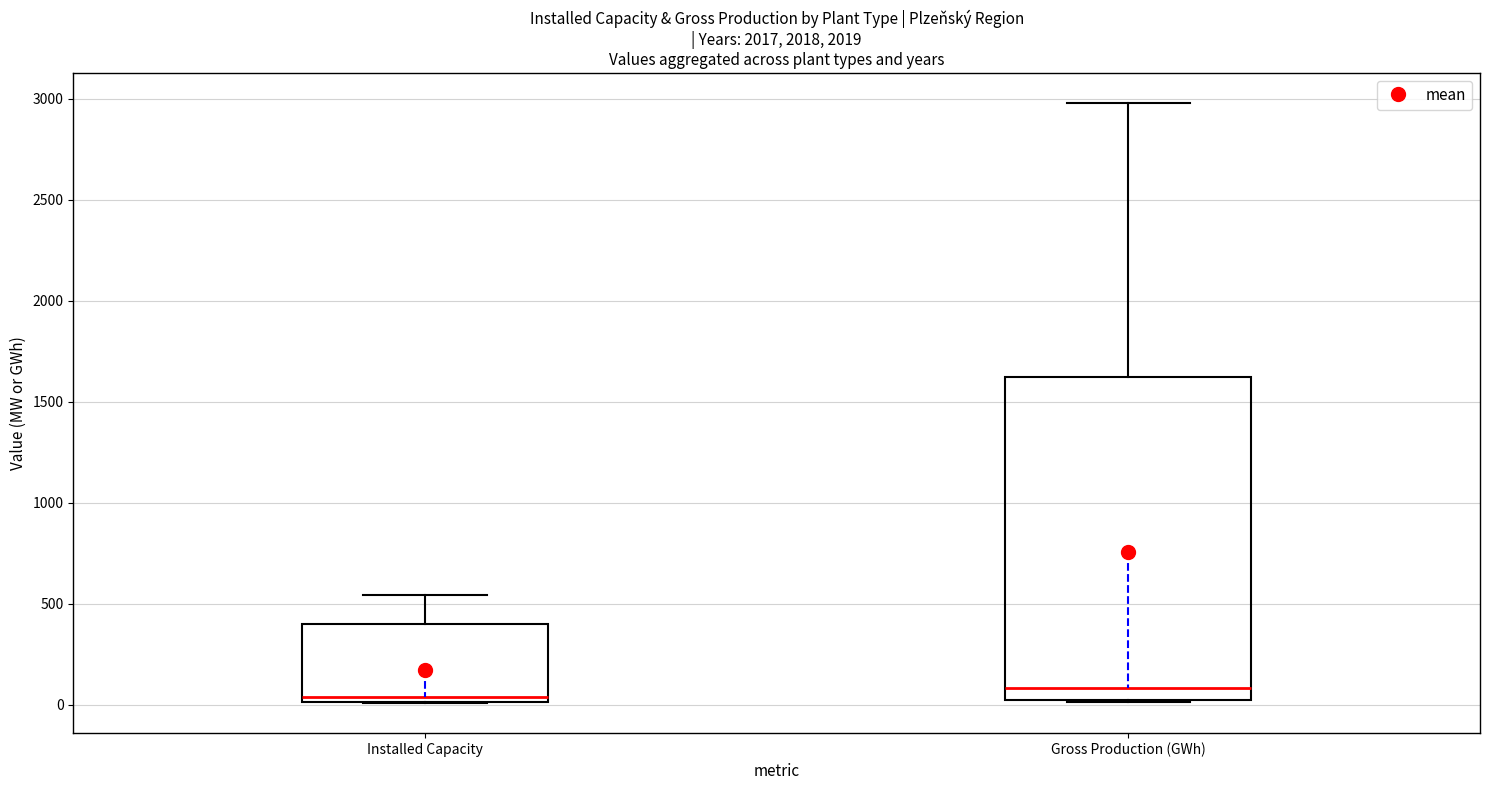

Reading left to right, transcribe this box plot: for each box, give where its median line is, the range the box spans, and where its two whiskers end, as read against the y-axis. The values are not printed on the chart, so give them approximately, as read against the axis.

Installed Capacity: median 50, box 0 to 400, whiskers 0 to 550
Gross Production (GWh): median 100, box 0 to 1600, whiskers 0 to 3000